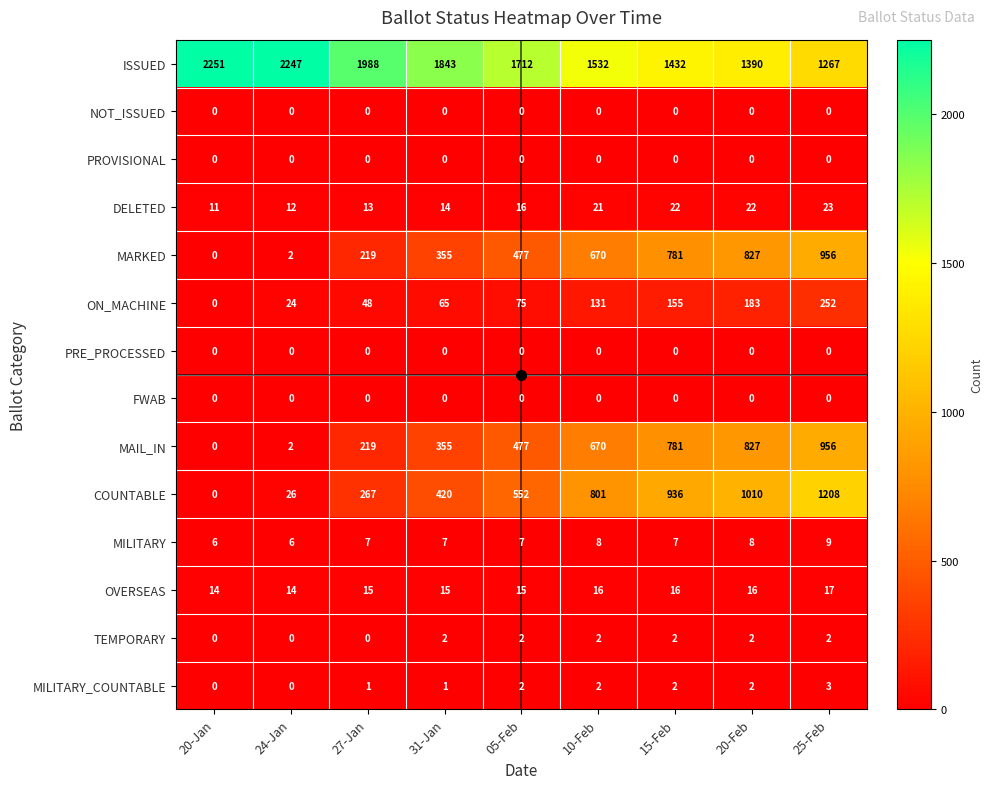

Count the MILITARY values in the range 7 to 8.

6